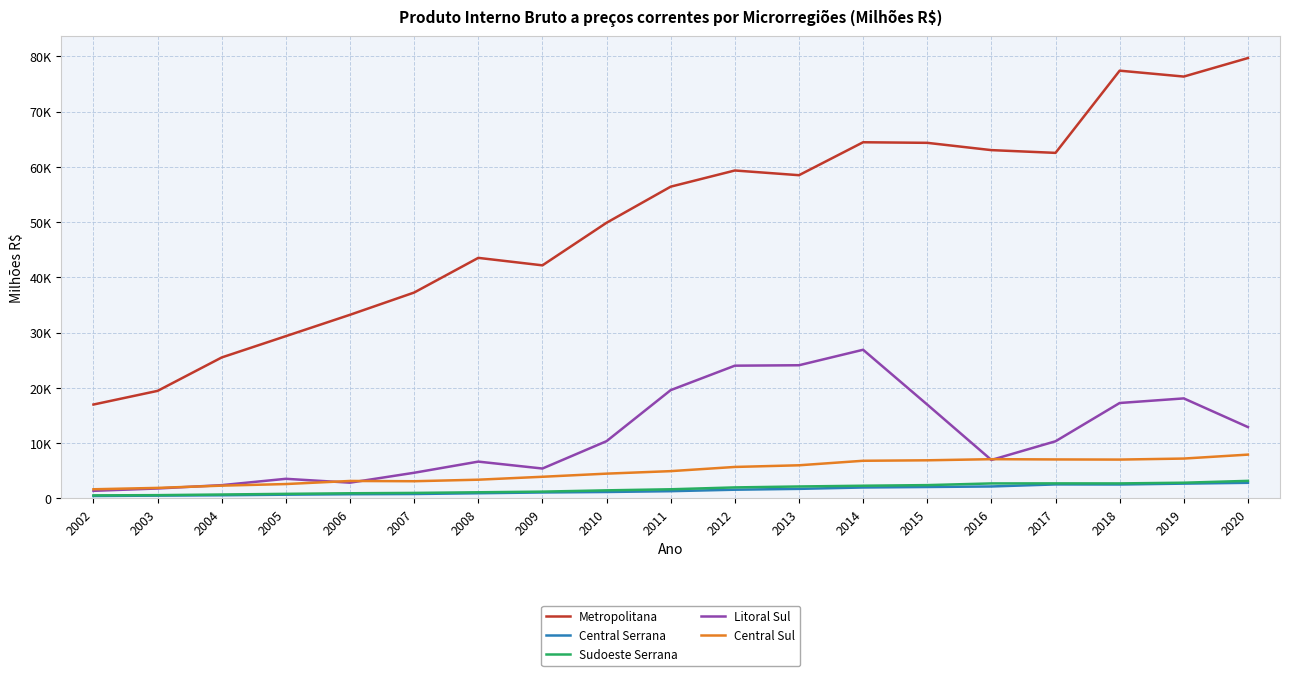

What are all the series names shown in the legend?

Metropolitana, Central Serrana, Sudoeste Serrana, Litoral Sul, Central Sul